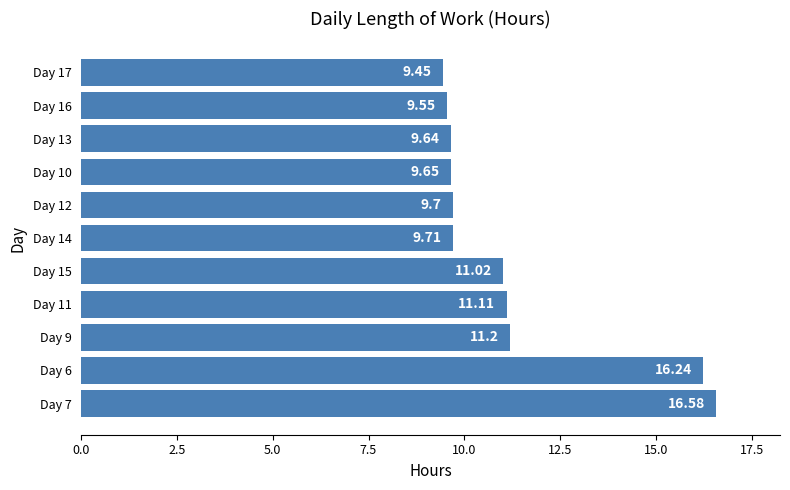

Which has a higher value, Day 13 or Day 15?

Day 15